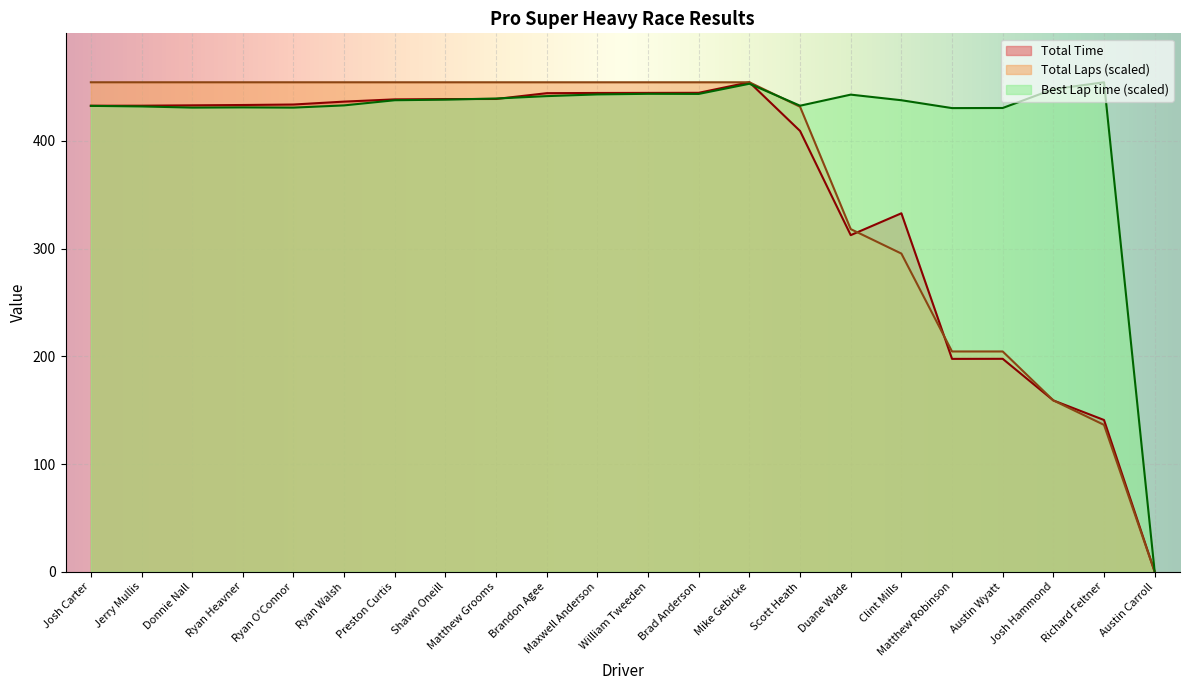

How many intersections are there between Best Lap time and Total Time?

3